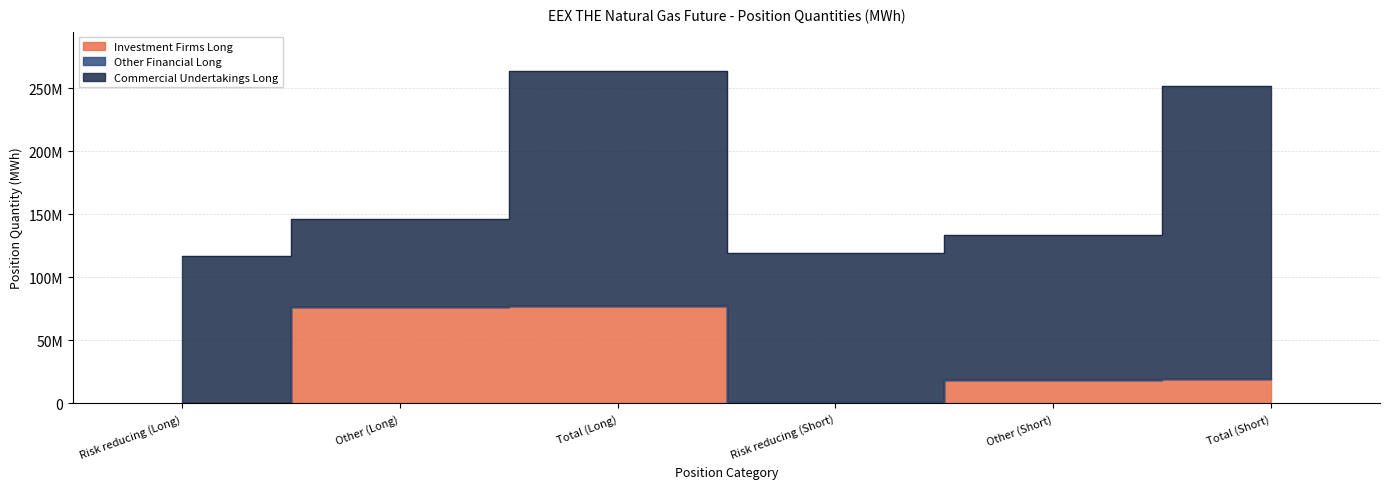

At which category is the sum across all series the highest?

Total (Long)